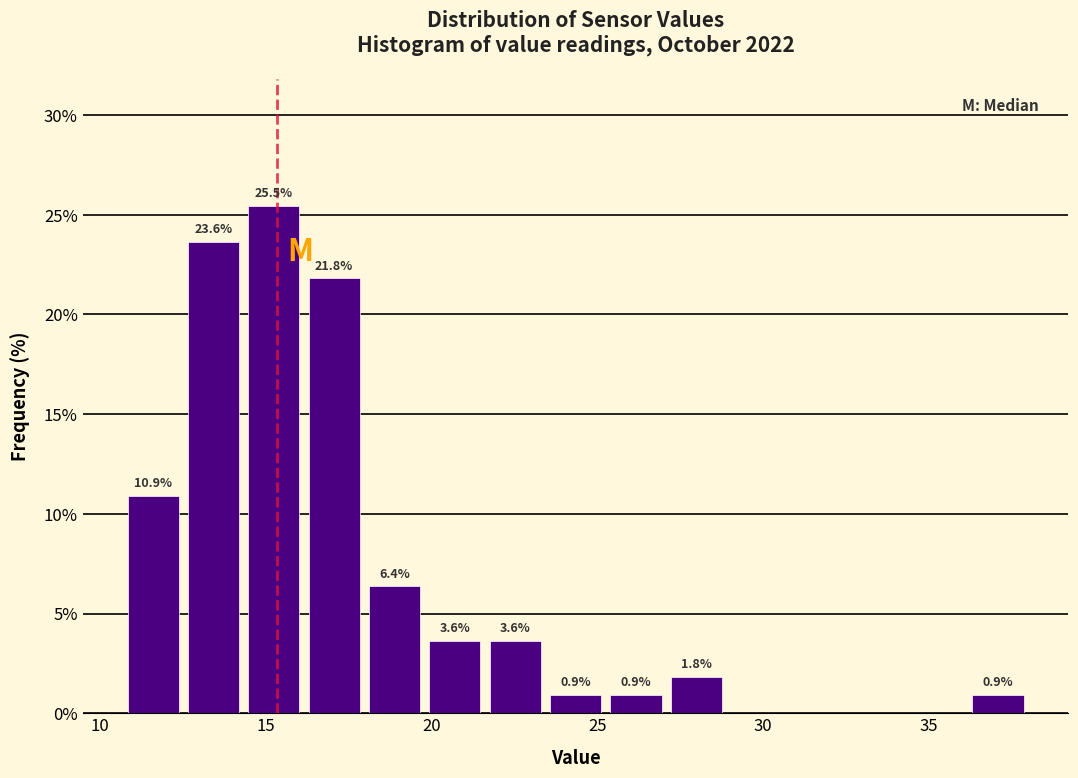

Read against the x-axis, roughly where is the centre of the tallest bar?

15.5